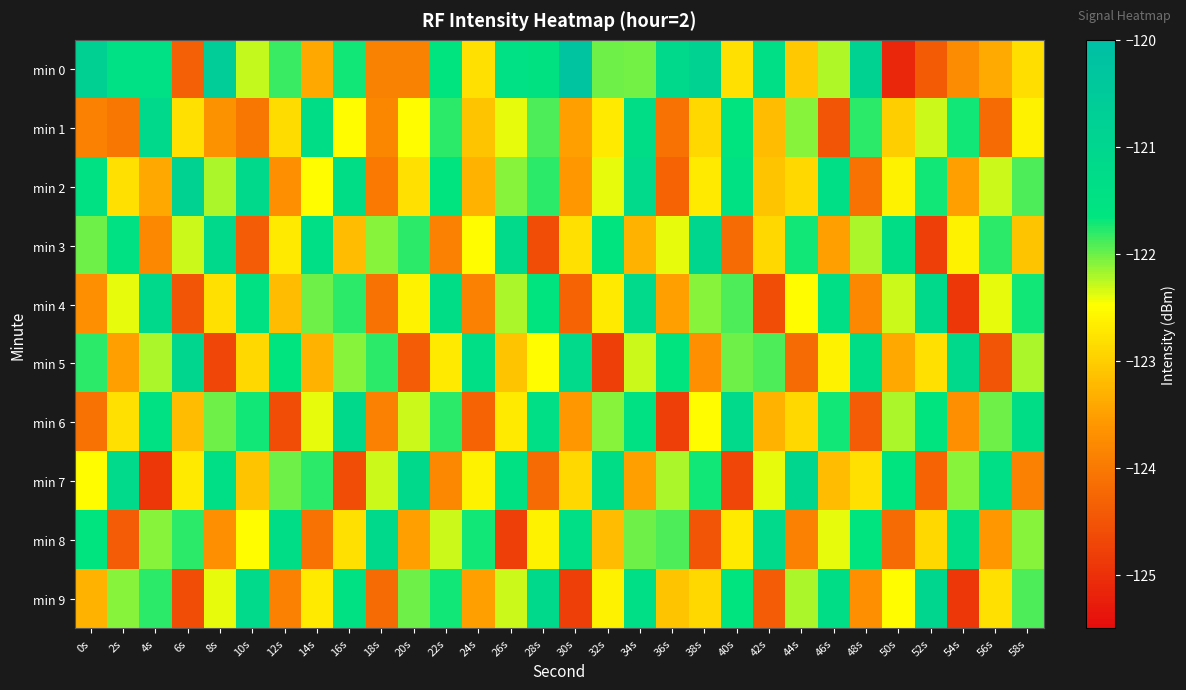

How many distinct data groups are displayed?

10